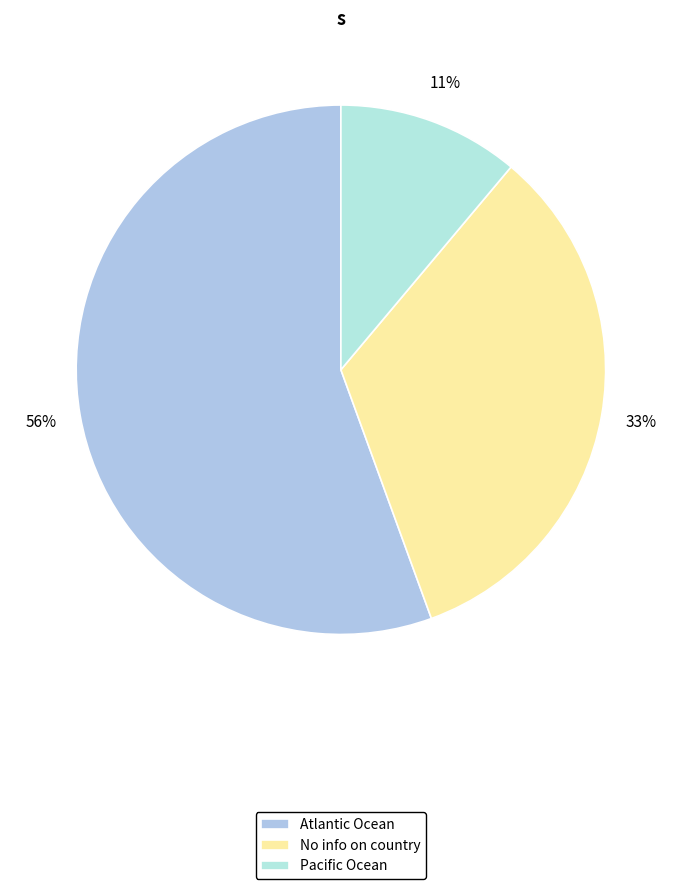

How many segments does this pie chart have?

3